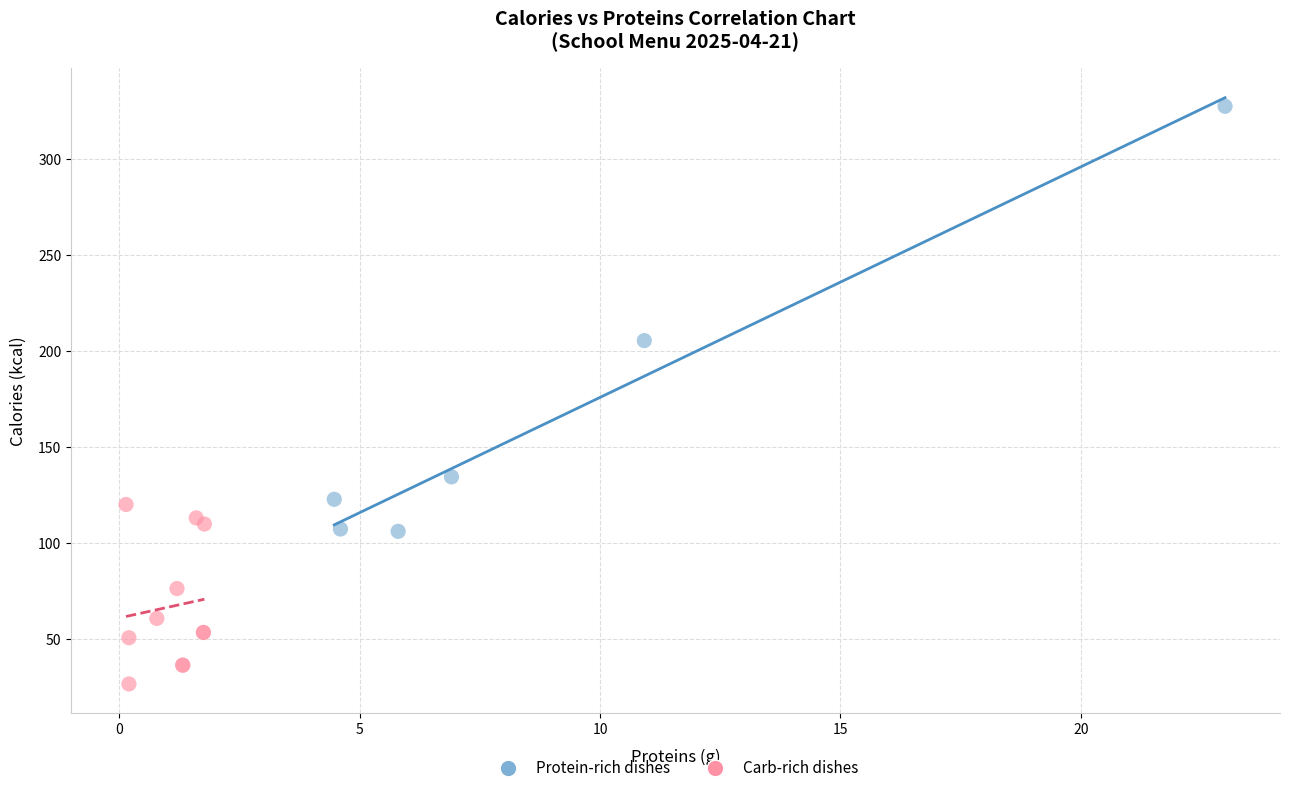

Which series contains the highest Y value?

Protein-rich dishes